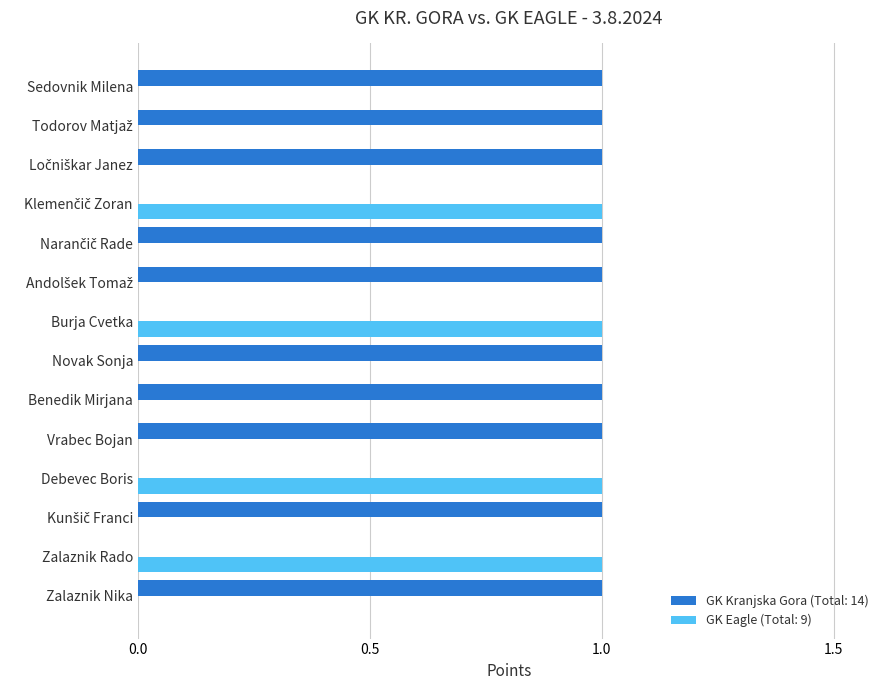

Which series has the largest total across all categories?

GK Kranjska Gora (Total: 14)